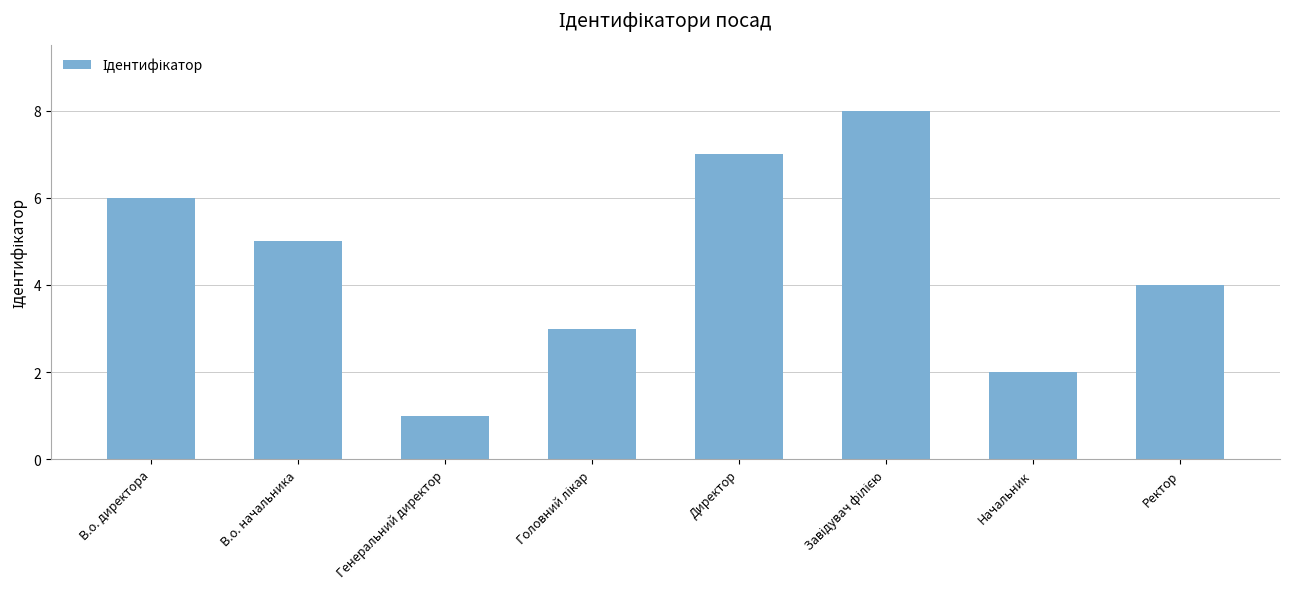

What is the difference between the values at Генеральний директор and Начальник?

1